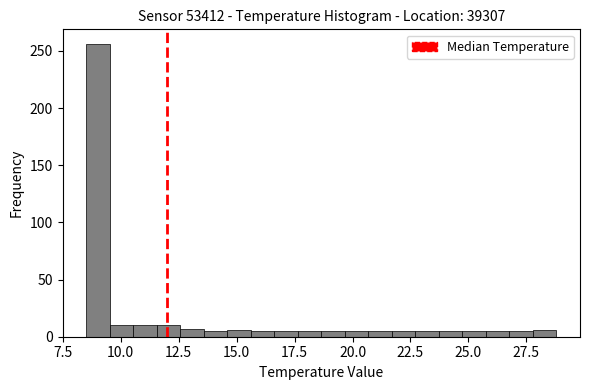

Read against the x-axis, roughly where is the centre of the tallest bar?

9.0